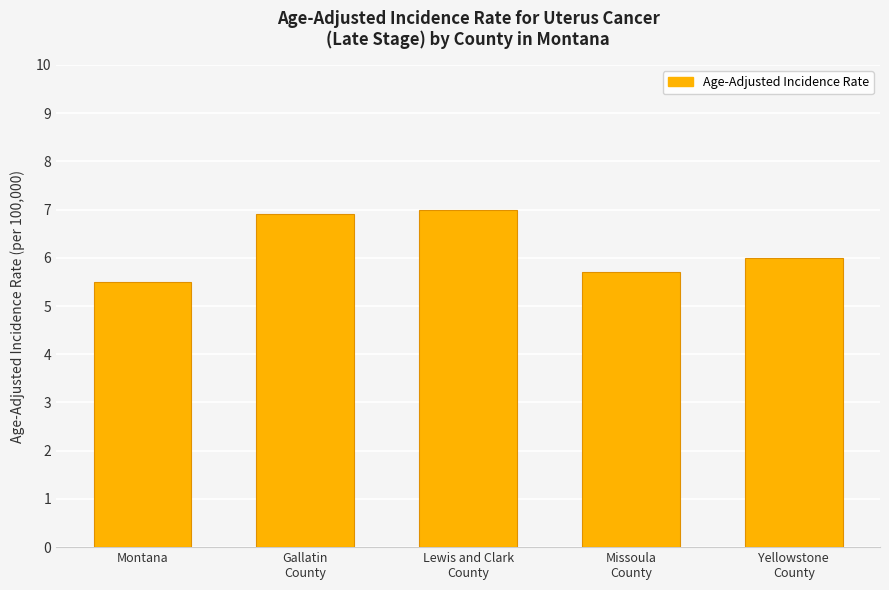

What is the sum of all values?

31.1